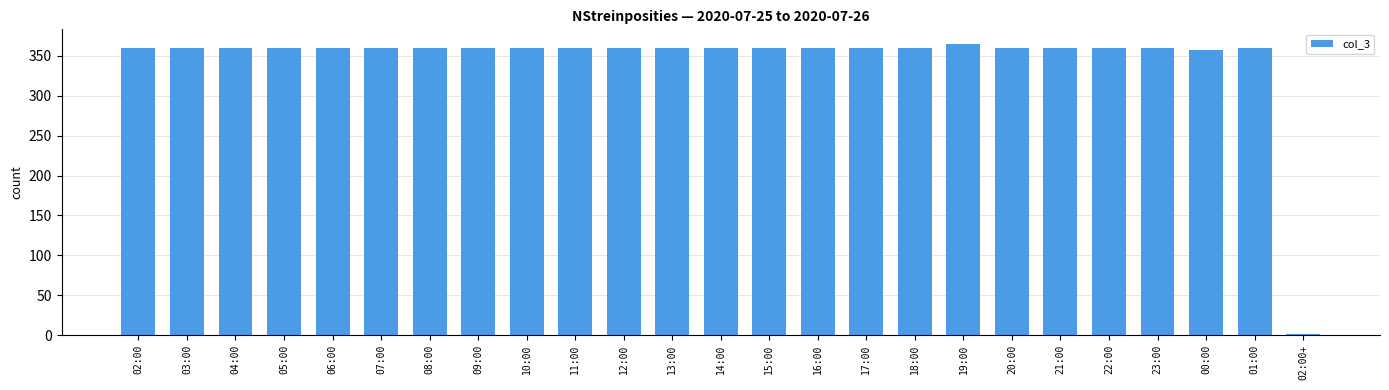

Is it true that the value at 13:00 is 360?

True